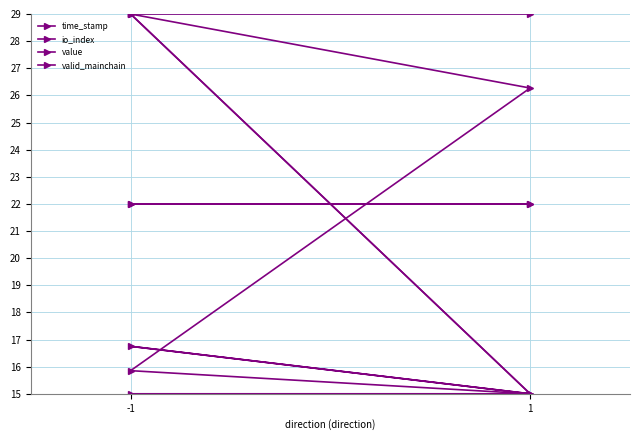

Where do value and time_stamp first cross each other?

1 and -1